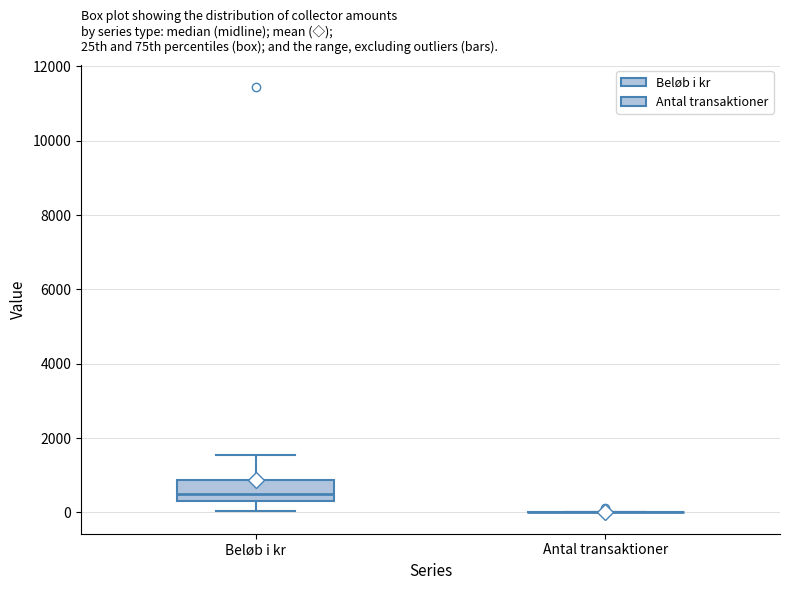

Reading left to right, transcribe this box plot: for each box, give where its median line is, the range the box spans, and where its two whiskers end, as read against the y-axis. The values are not printed on the chart, so give them approximately, as read against the axis.

Beløb i kr: median 400 (just above the box's lower edge), box 400 to 800, whiskers 0 to 1600
Antal transaktioner: box collapsed to a line at 0, whiskers 0 to 0